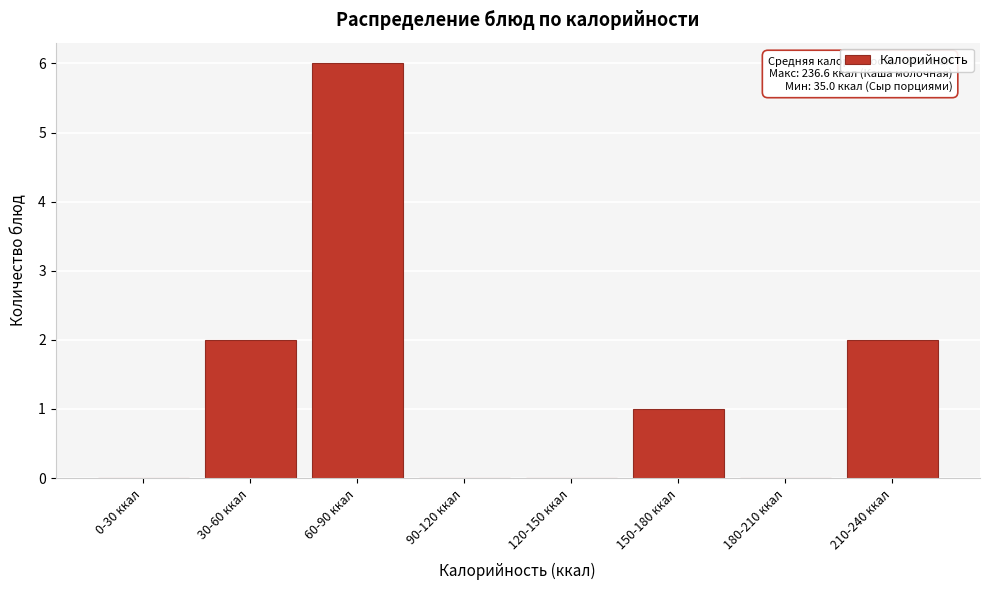

Reading right to left, list all the values displayed in this chart.

210-240 ккал=2	180-210 ккал=0	150-180 ккал=1	120-150 ккал=0	90-120 ккал=0	60-90 ккал=6	30-60 ккал=2	0-30 ккал=0